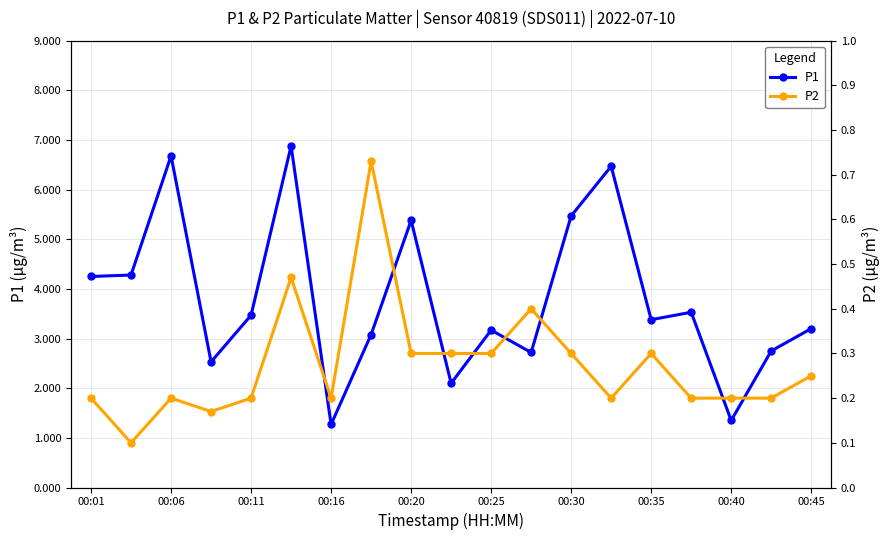

What is the value of the P2 point at the 8th from the left?

0.7